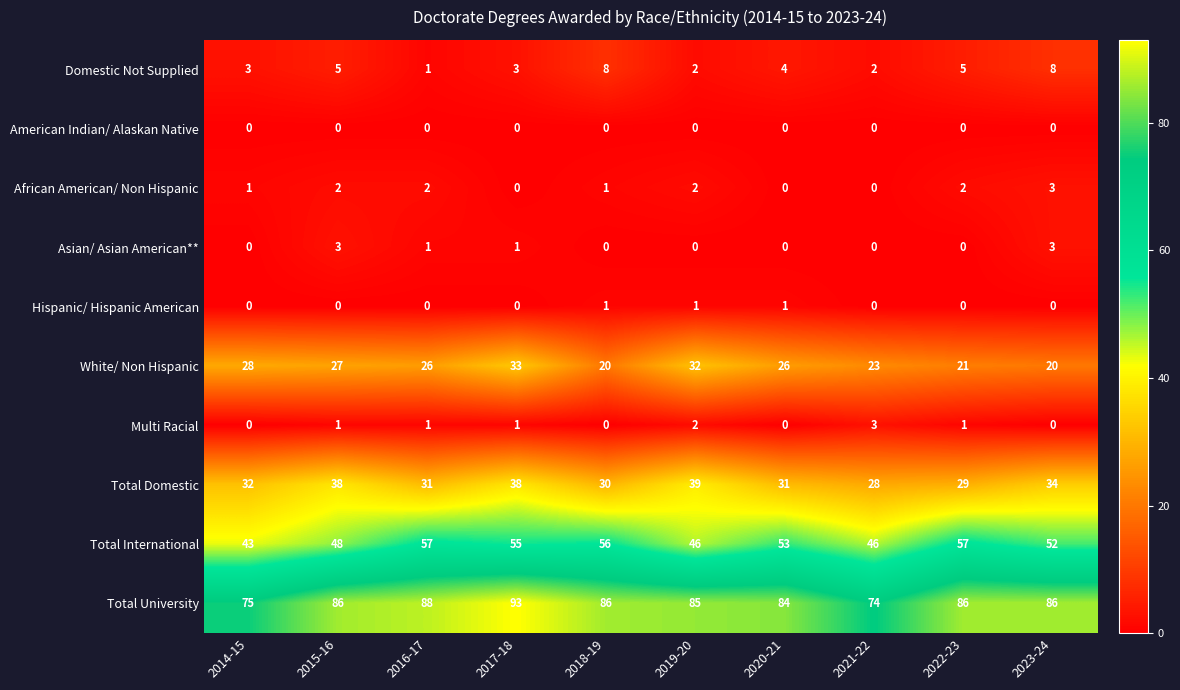

What is the total value across all series at 2016-17?

207